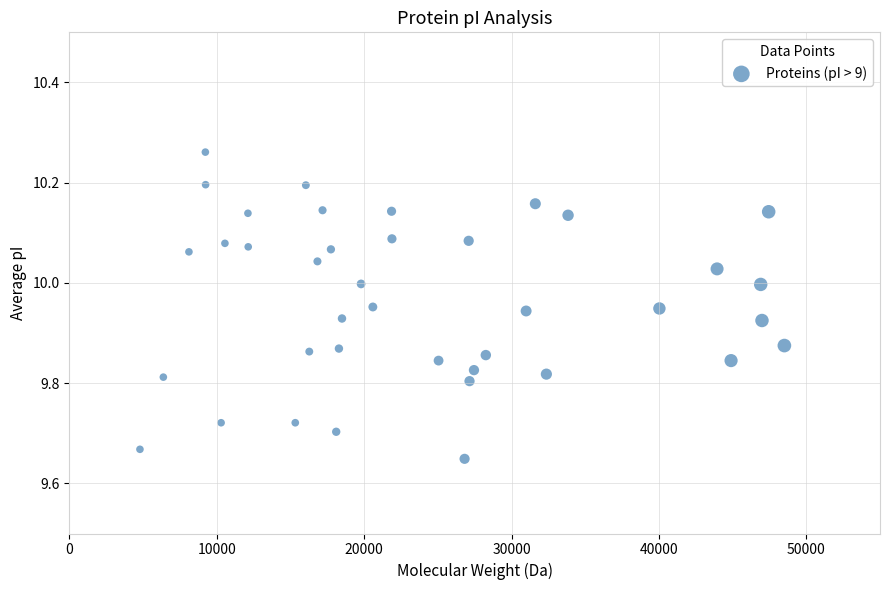

What is the range of X values (max minus min)?

43725.5